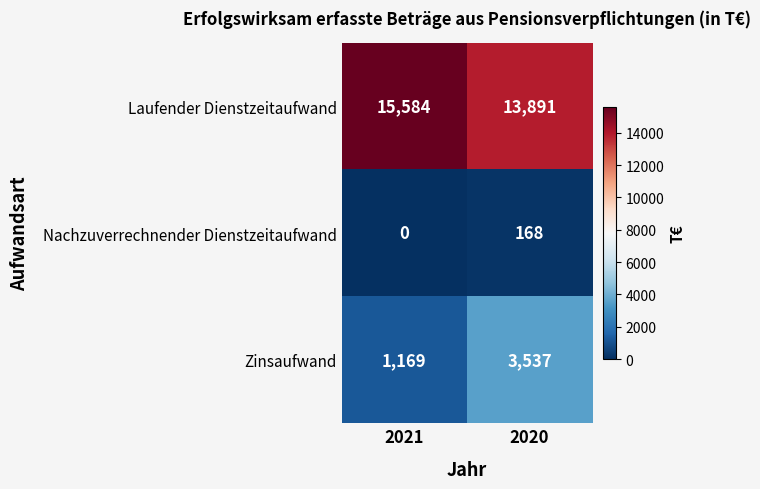

Reading left to right, extract all data points from this chart.

Laufender Dienstzeitaufwand: 15584	13891
Nachzuverrechnender Dienstzeitaufwand: 0	168
Zinsaufwand: 1169	3537